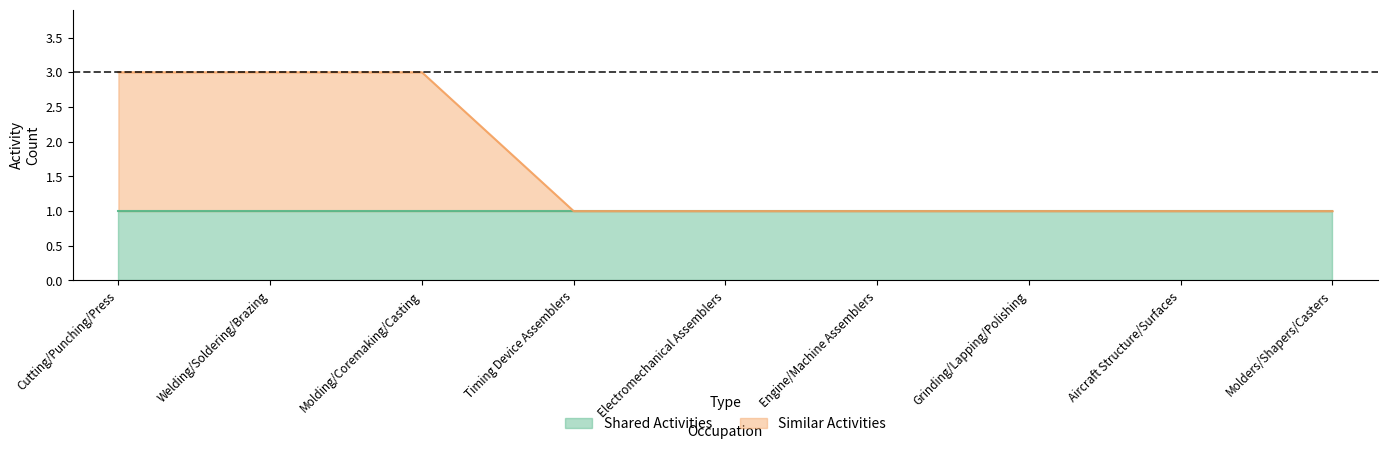

The chart shows a value of 1 at Engine/Machine Assemblers. True or false?

True